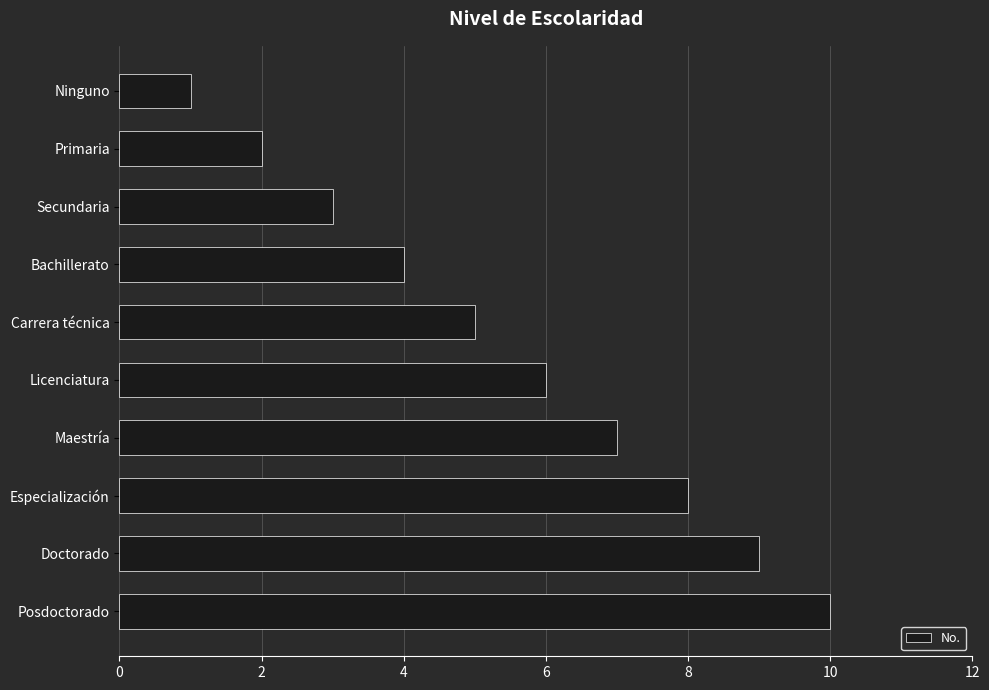

What is the greatest value displayed?

10